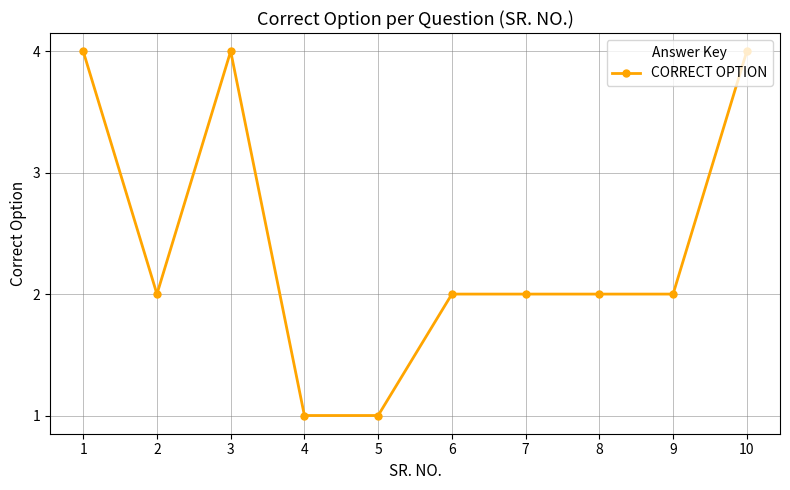

At which label does the data first exceed 2?

1